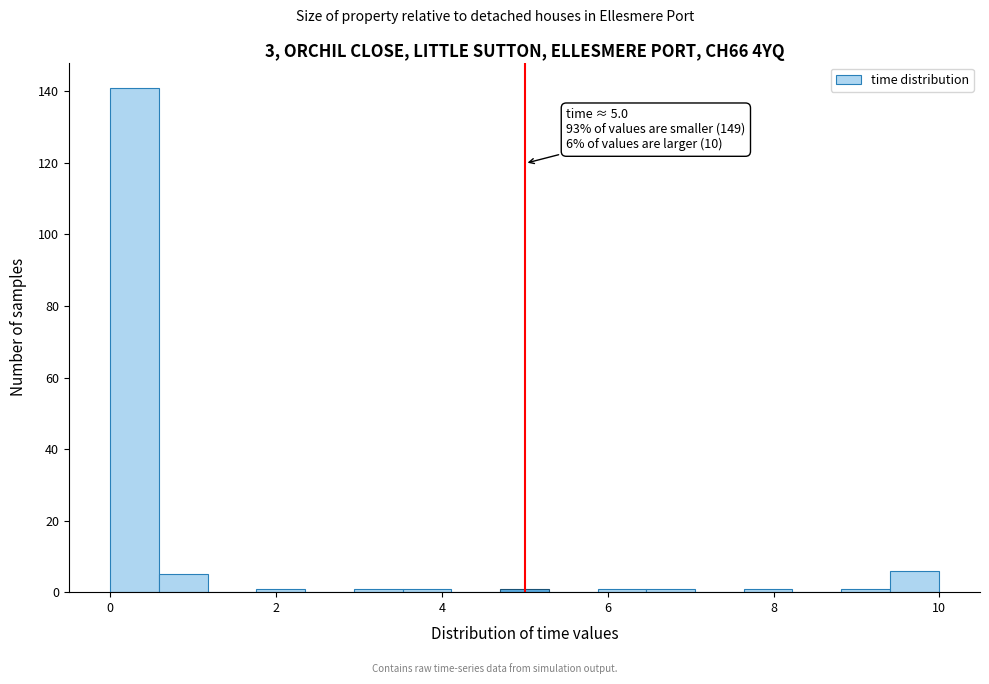

Read against the x-axis, roughly where is the centre of the tallest bar?

0.2